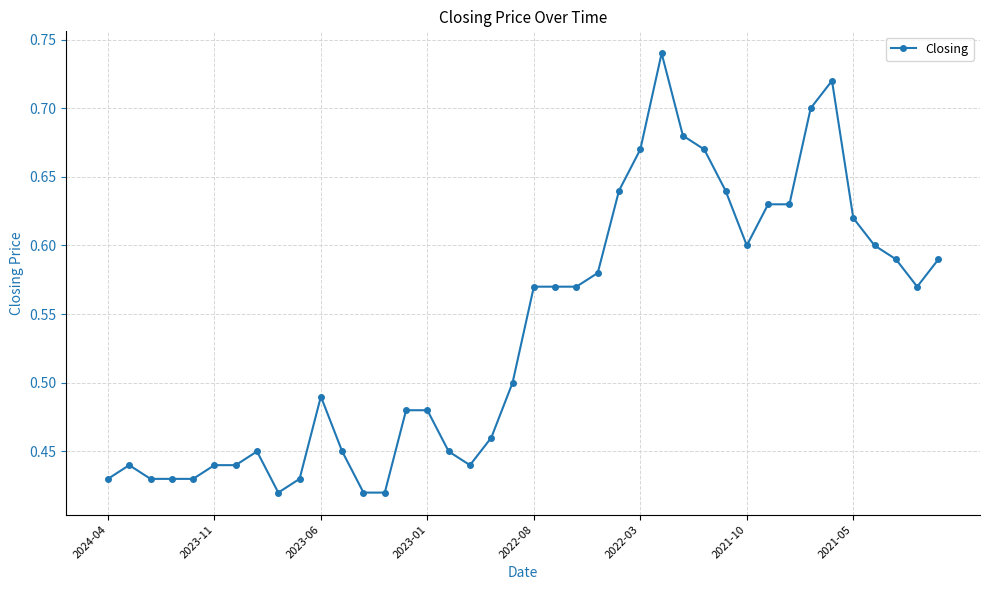

Count the values in the range 0 to 1.

40